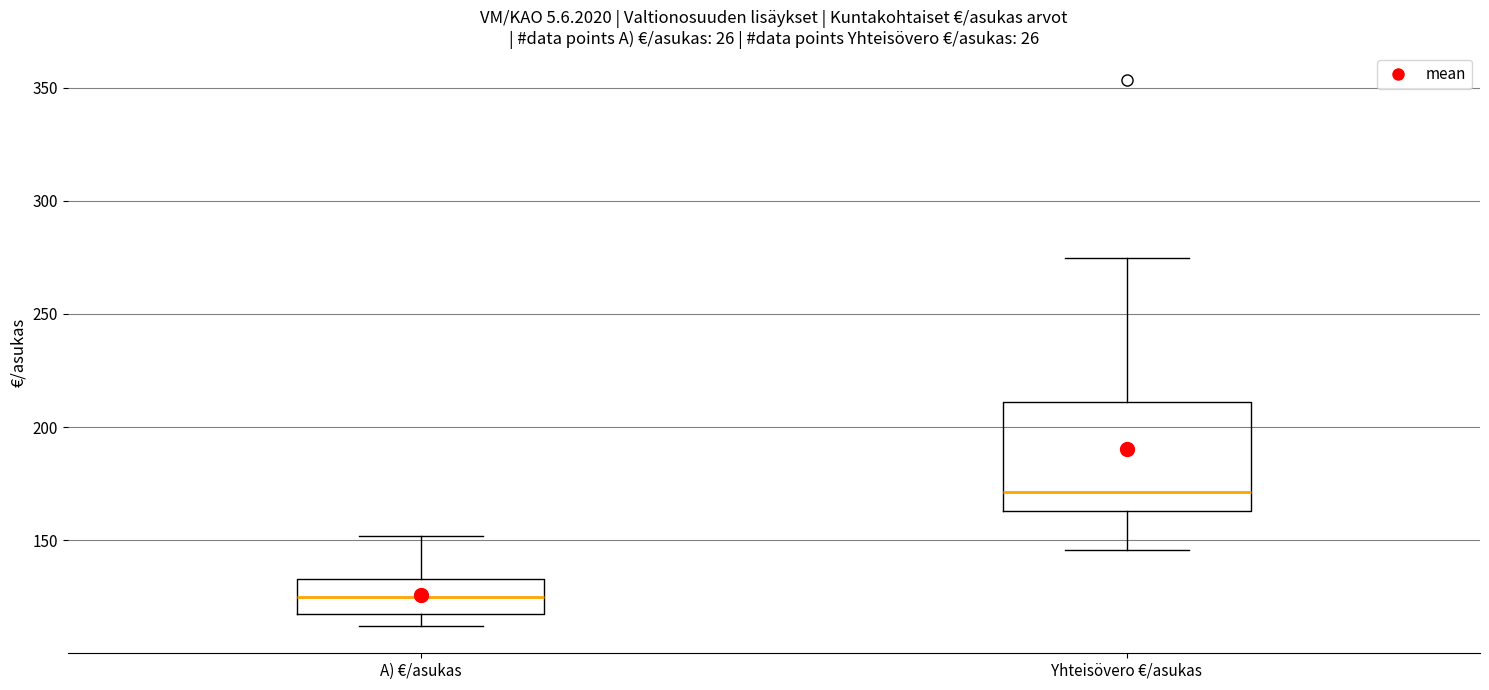

Reading left to right, transcribe this box plot: for each box, give where its median line is, the range the box spans, and where its two whiskers end, as read against the y-axis. The values are not printed on the chart, so give them approximately, as read against the axis.

A) €/asukas: median 125, box 120 to 135, whiskers 110 to 150
Yhteisövero €/asukas: median 170, box 165 to 210, whiskers 145 to 275